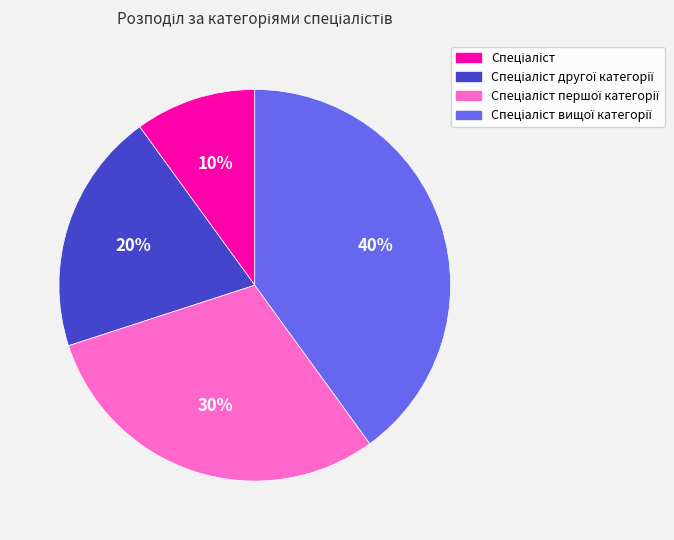

Is there any slice that represents more than half of the pie?

No